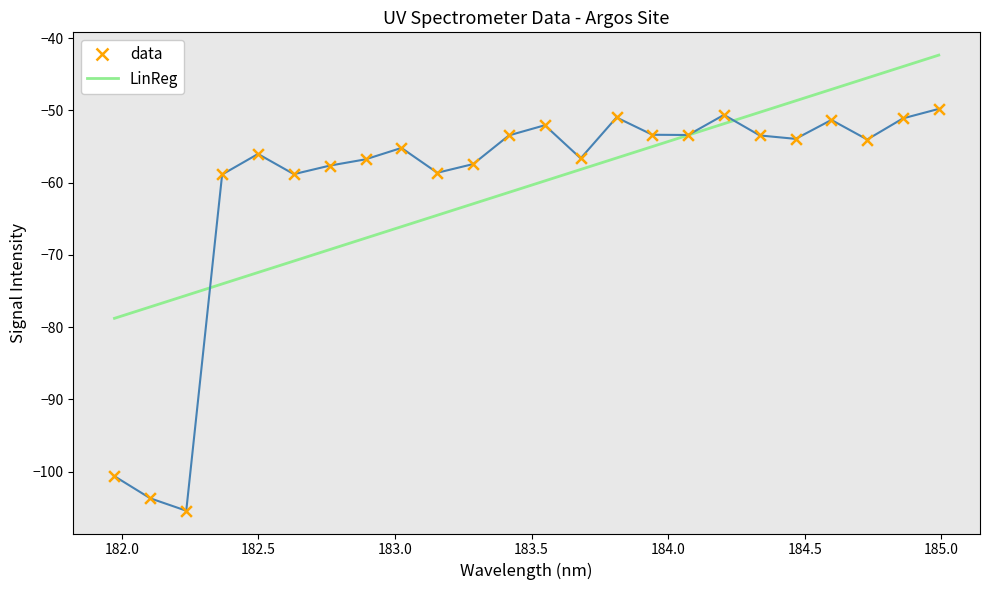

Which series has the widest spread of values?

data